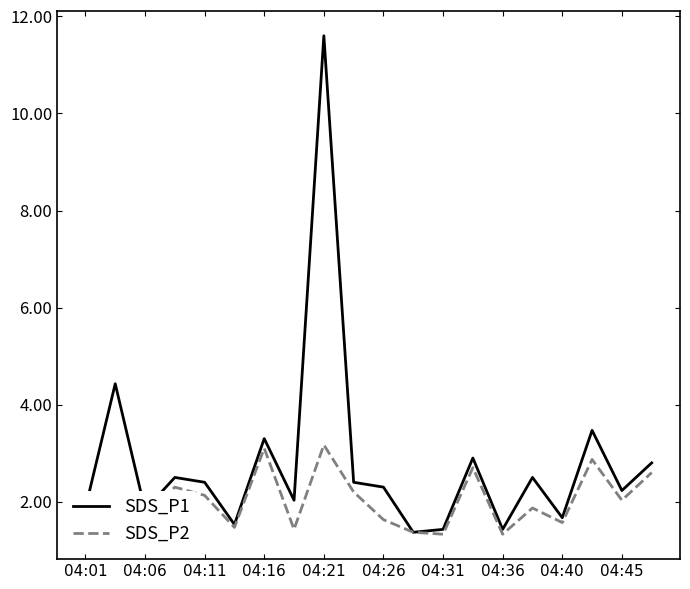

What is the difference between the second highest and minimum values in the SDS_P2 series?

1.8